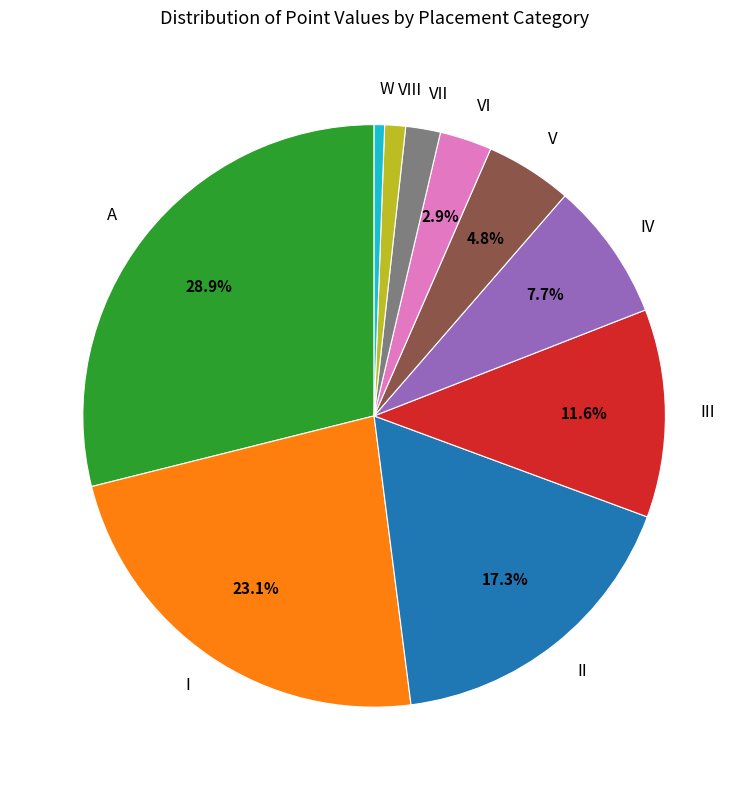

To the nearest percent, what is the difference between the largest and smallest slice percentages?

28%